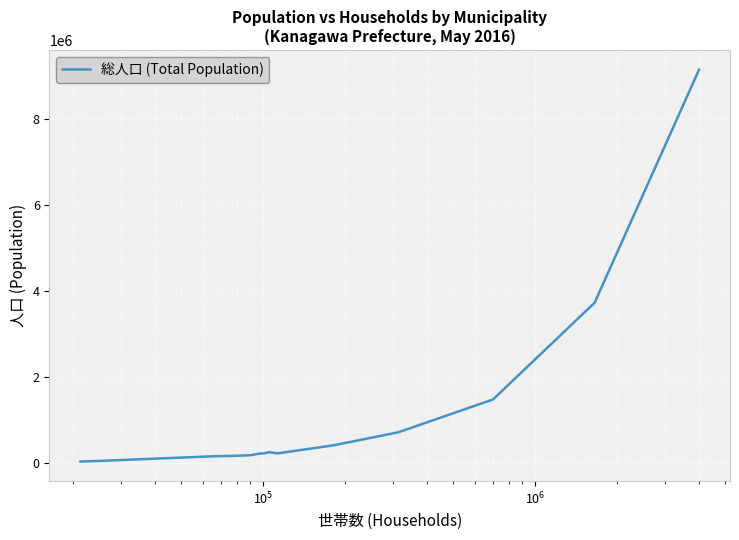

Is this an area chart (filled region under the line)?

No